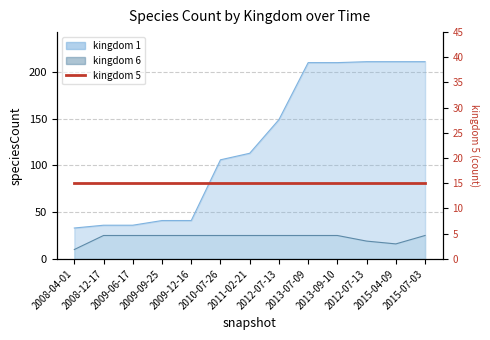

True or false: kingdom_1 and kingdom_6 intersect in this chart.

False